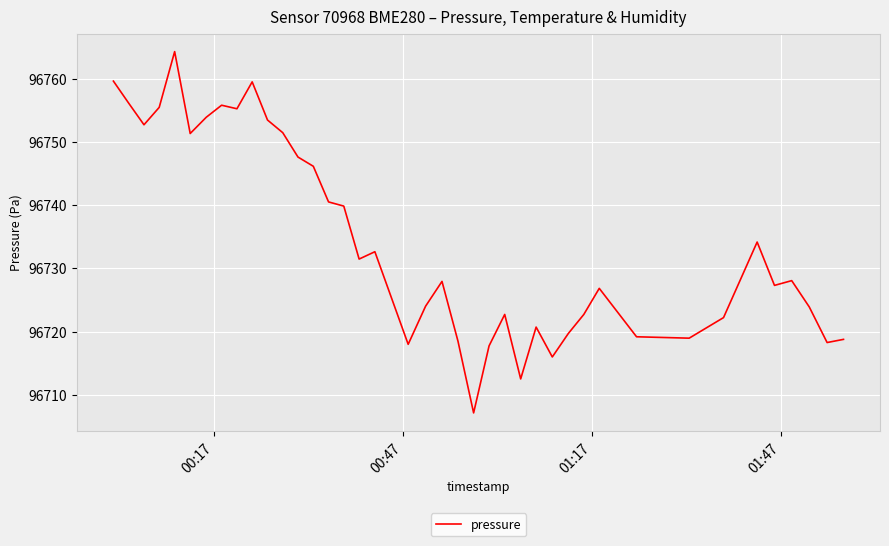

What is the smallest value displayed?

96707.2